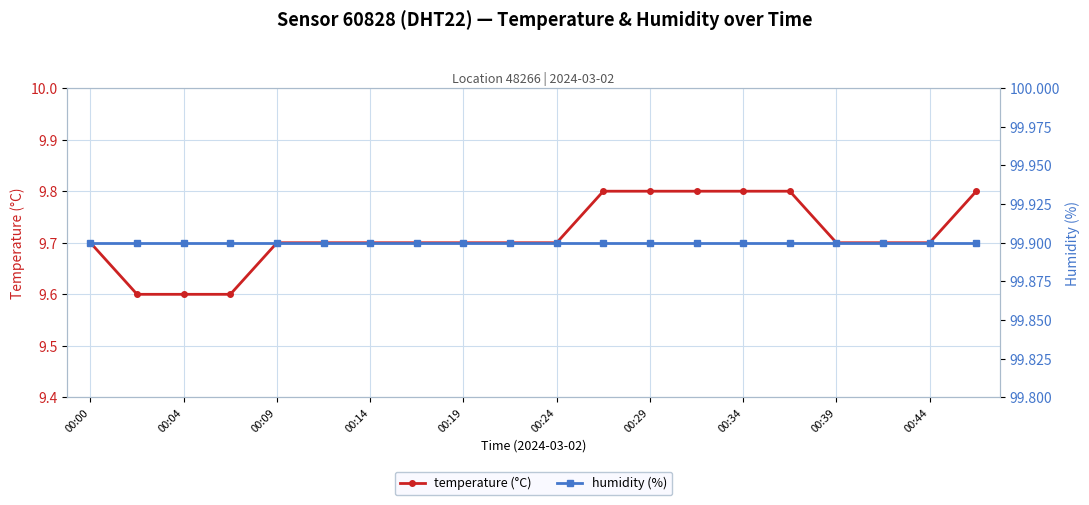

True or false: temperature (°C) has a value of 15.1 at 00:34.

False